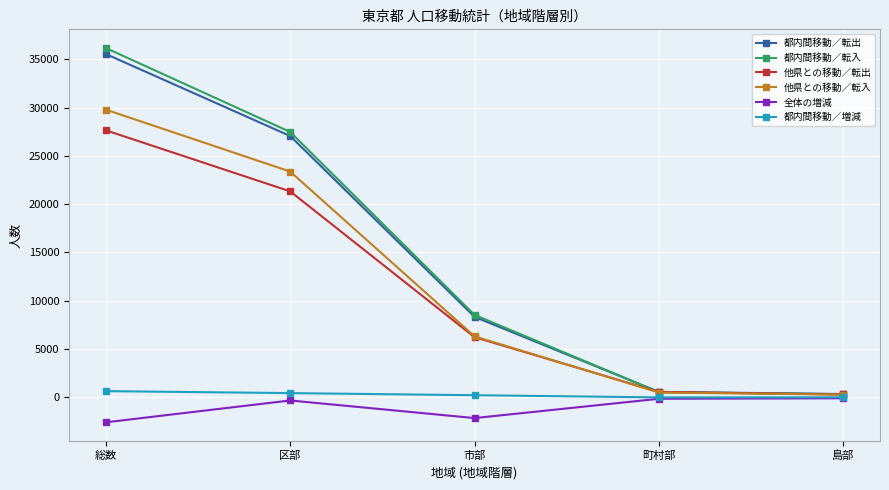

At which category does 全体の増減 reach its first local peak?

区部